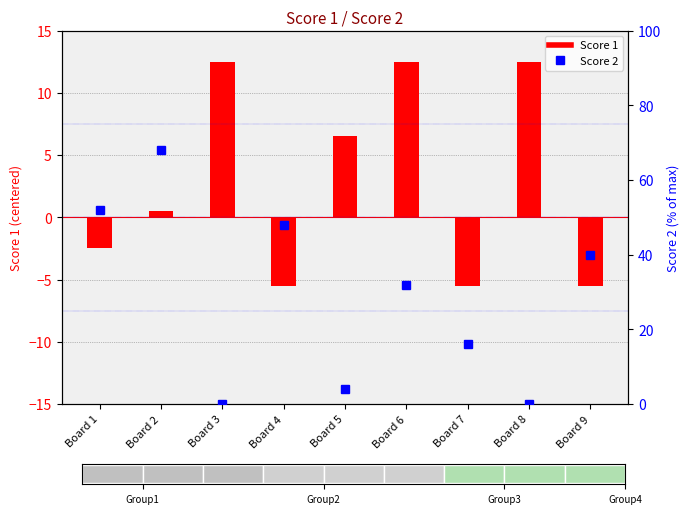

What are all the series names shown in the legend?

Score 1, Score 2